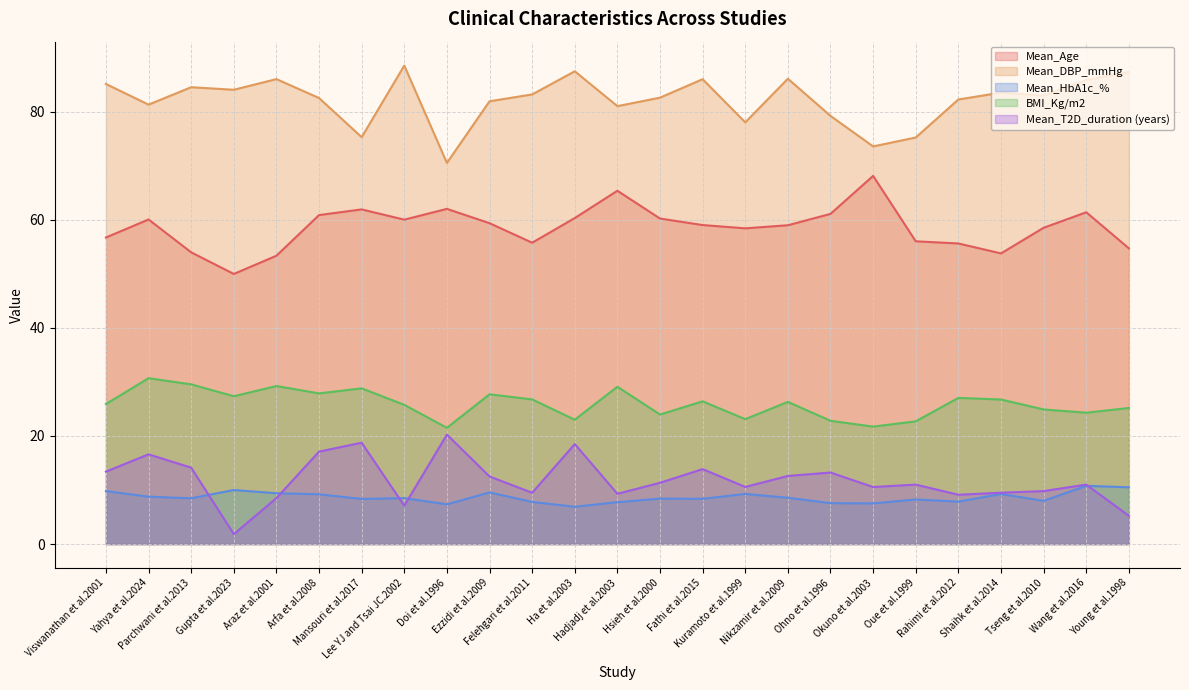

Count the number of categories in the chart.

25